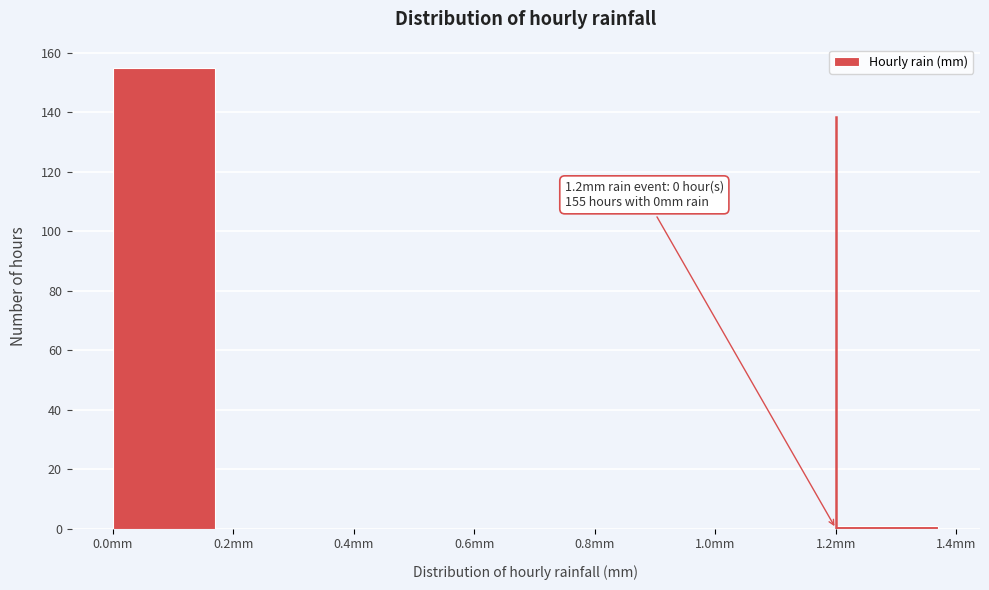

Over which range of the x-axis is the bar tallest?

0.0 to 0.2